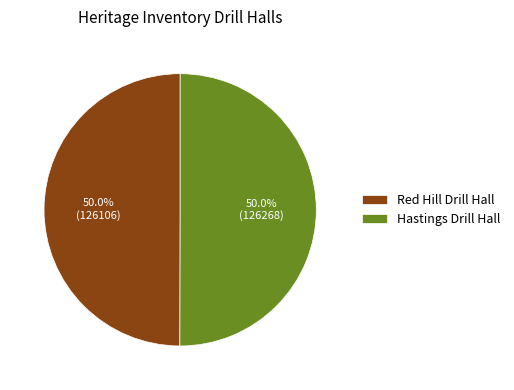

Do Hastings Drill Hall and Red Hill Drill Hall together represent more than half of the pie?

Yes